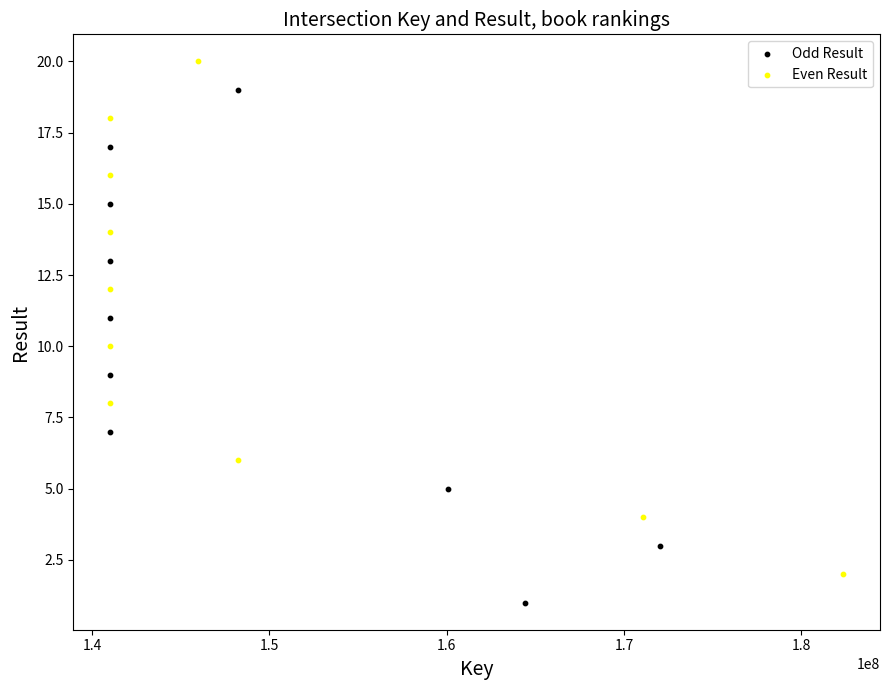

Which series reaches the maximum Y coordinate?

Even Result